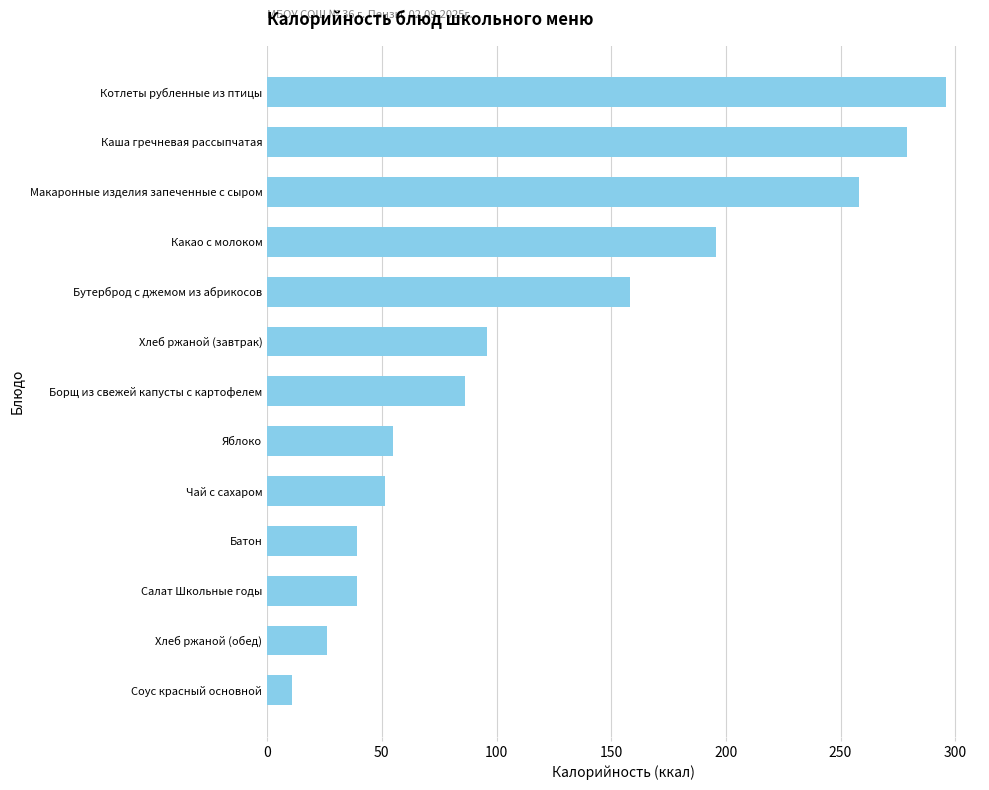

What is the average value?

122.4